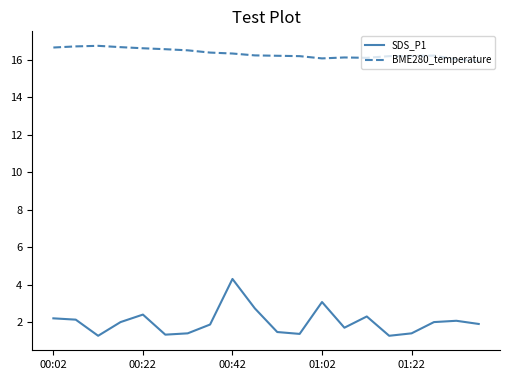

Which series has the largest total across all categories?

BME280_temperature